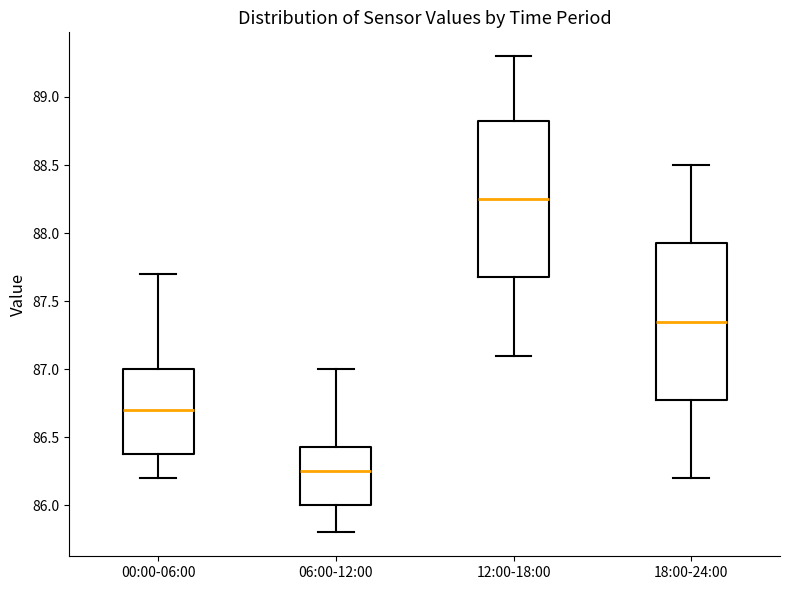

Which box's median line is the highest?

12:00-18:00